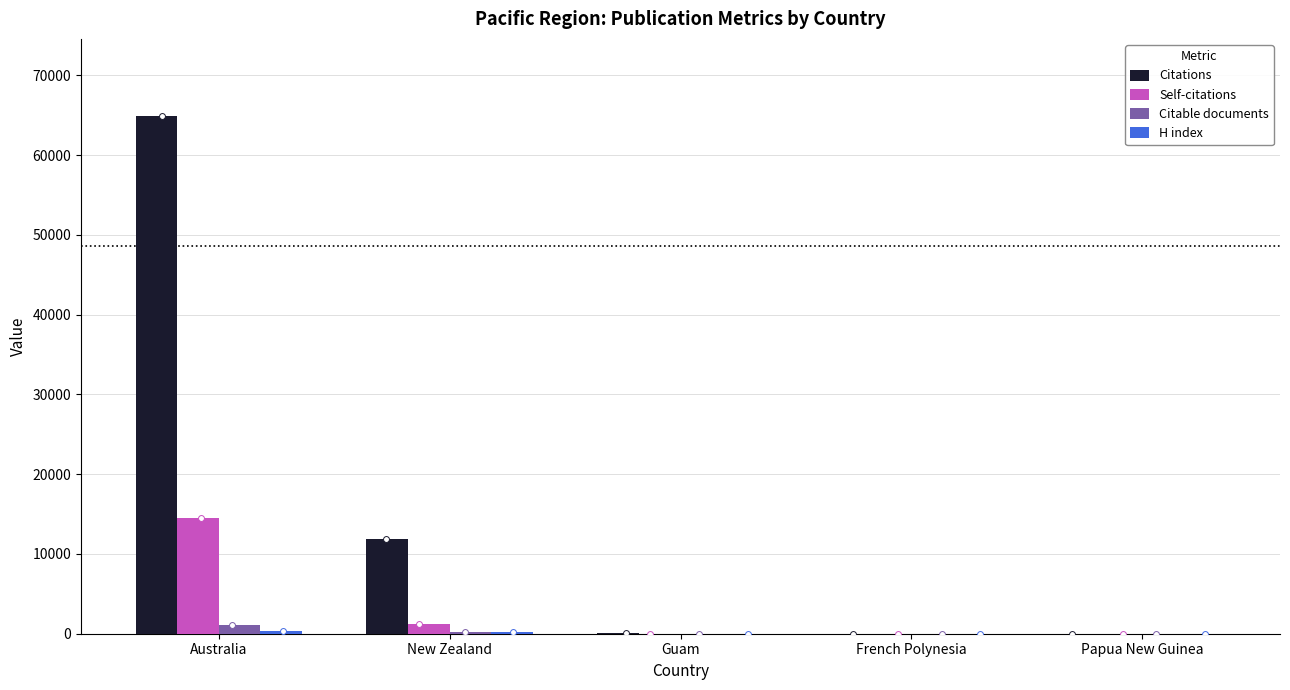

Is the value of H index at Australia greater than the value of Citable documents at Papua New Guinea?

Yes